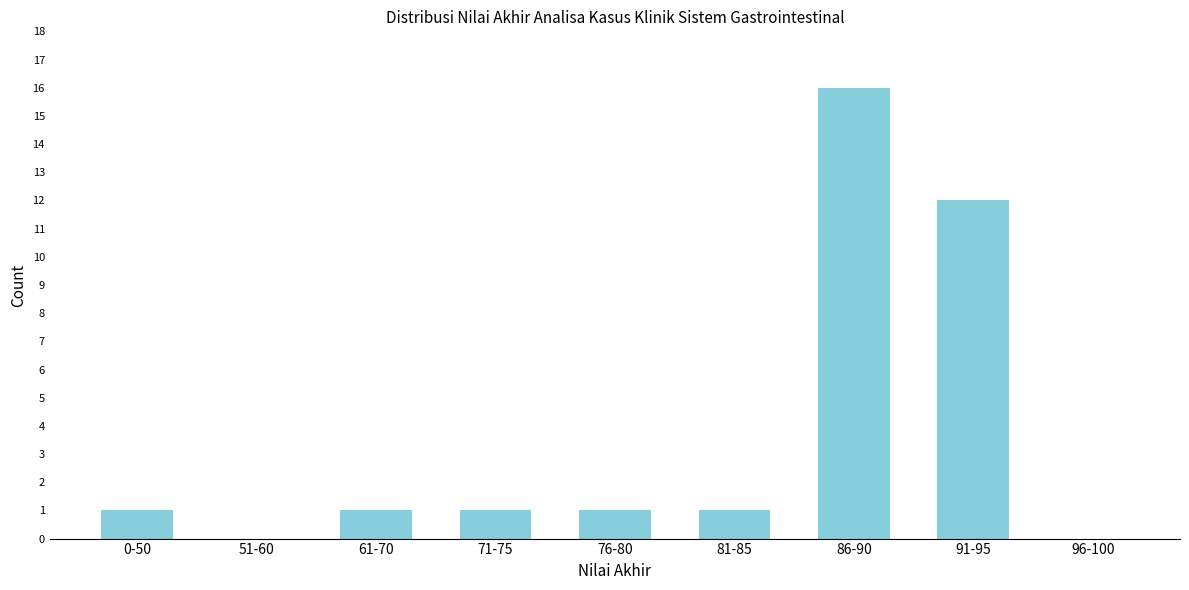

Reading right to left, extract all data points from this chart.

96-100=0	91-95=12	86-90=16	81-85=1	76-80=1	71-75=1	61-70=1	51-60=0	0-50=1